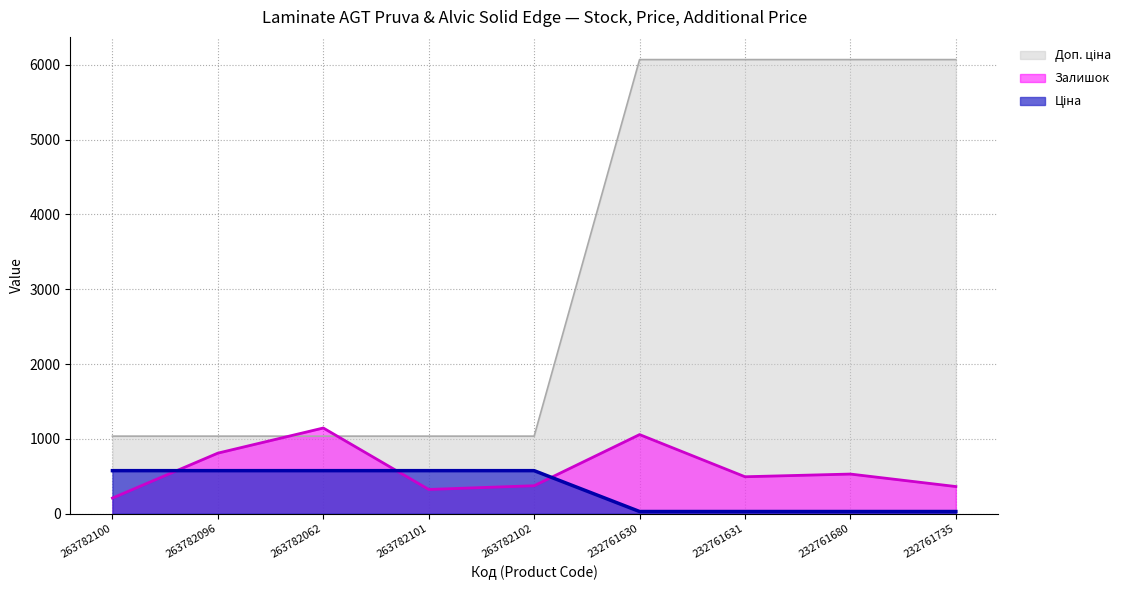

At which label does Залишок reach its minimum?

263782100